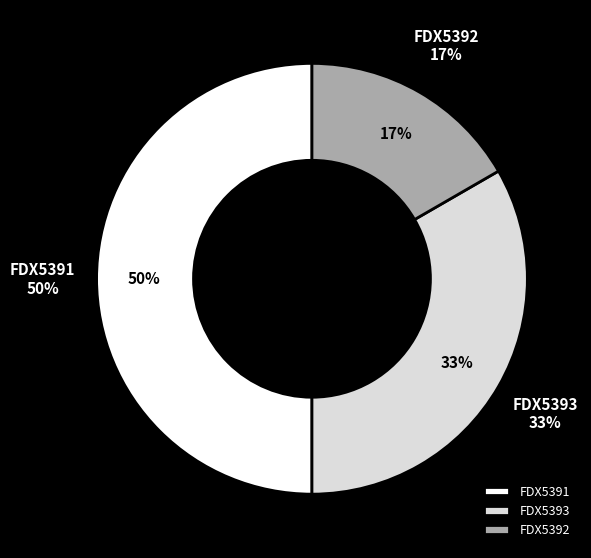

Which slice is the largest?

FDX5391